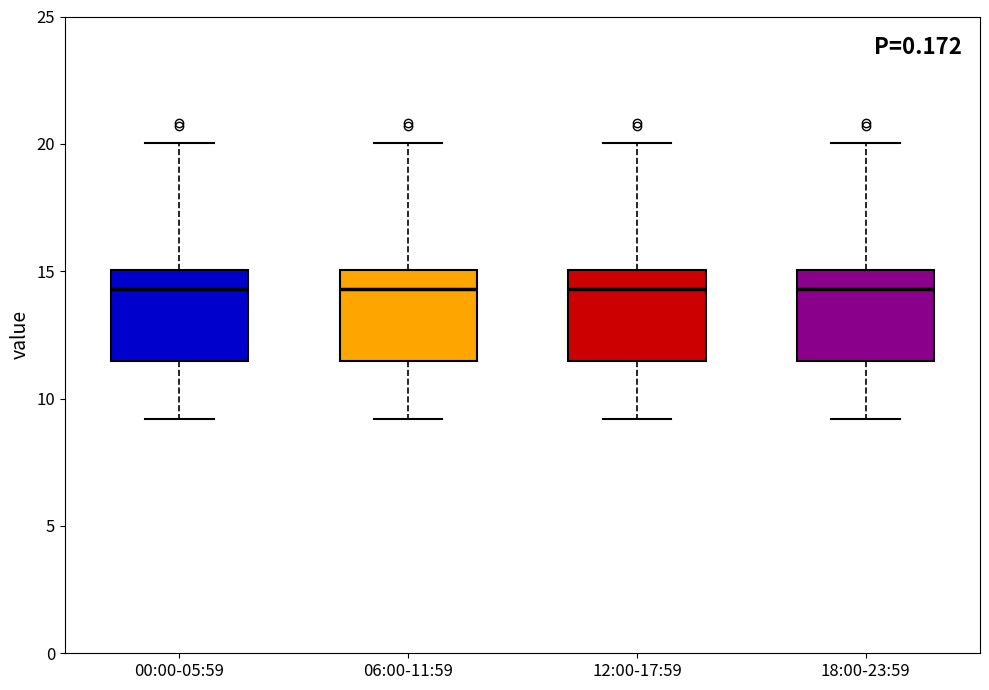

Reading left to right, read every box against the y-axis: the position of its median line, the range the box covers, and the ends of its whiskers. The values are not printed on the chart, so give them approximately, as read against the axis.

00:00-05:59: median 14.5, box 11.5 to 15.0, whiskers 9.0 to 20.0
06:00-11:59: median 14.5, box 11.5 to 15.0, whiskers 9.0 to 20.0
12:00-17:59: median 14.5, box 11.5 to 15.0, whiskers 9.0 to 20.0
18:00-23:59: median 14.5, box 11.5 to 15.0, whiskers 9.0 to 20.0